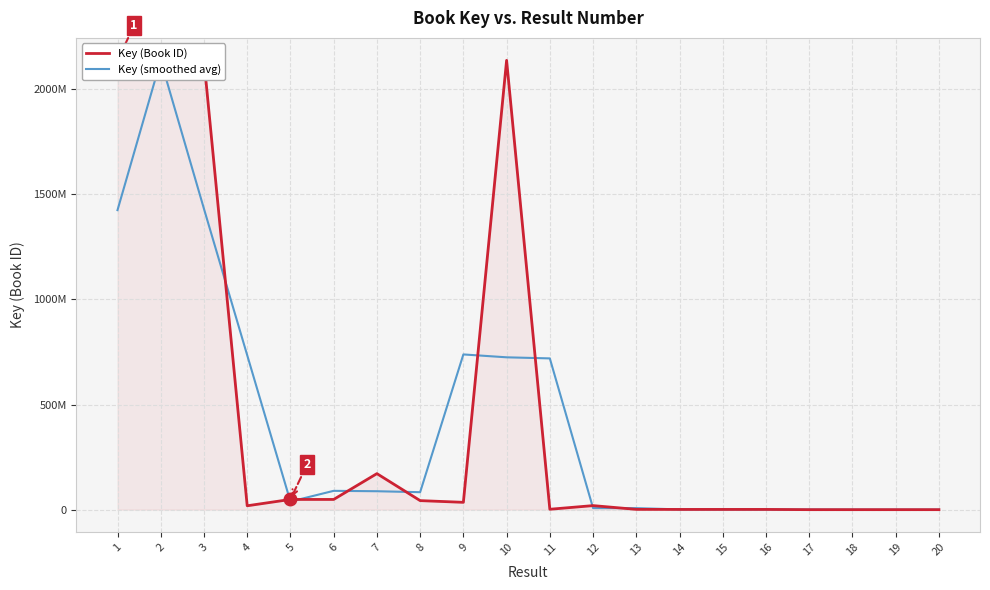

Which series ends up on top after the final intersection of Key (Book ID) and Key (smoothed avg)?

Key (Book ID)